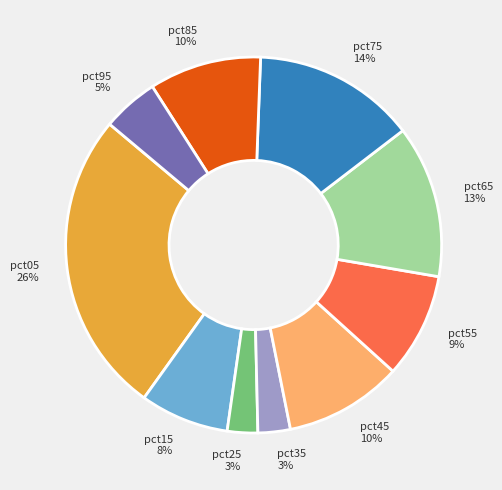

The pct35 slice represents 3% of the pie. True or false?

True